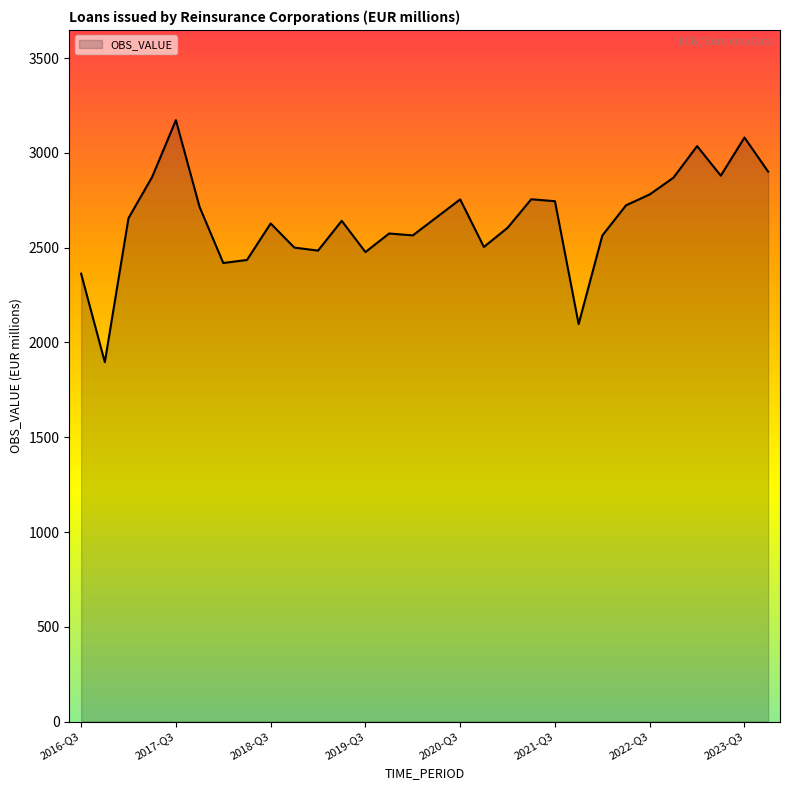

How many lines are shown in the chart?

1